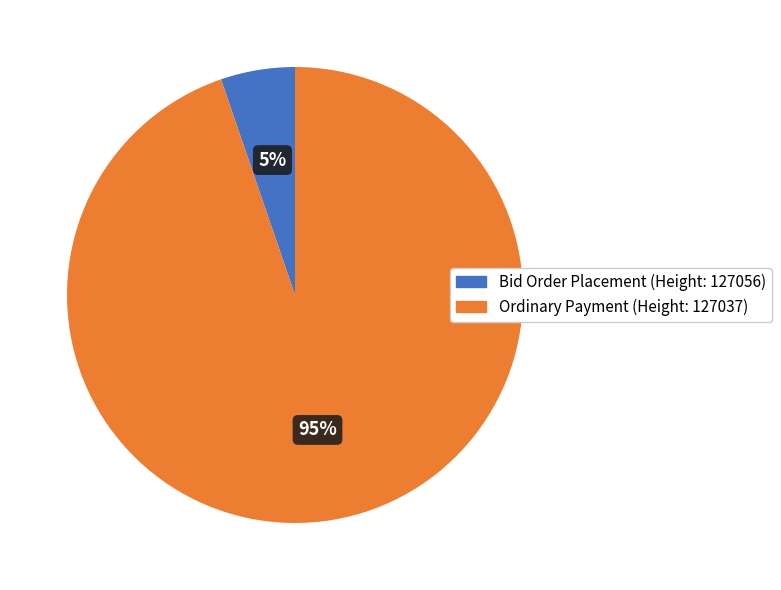

Which slice represents more than half of the pie?

Ordinary Payment (Height: 127037)